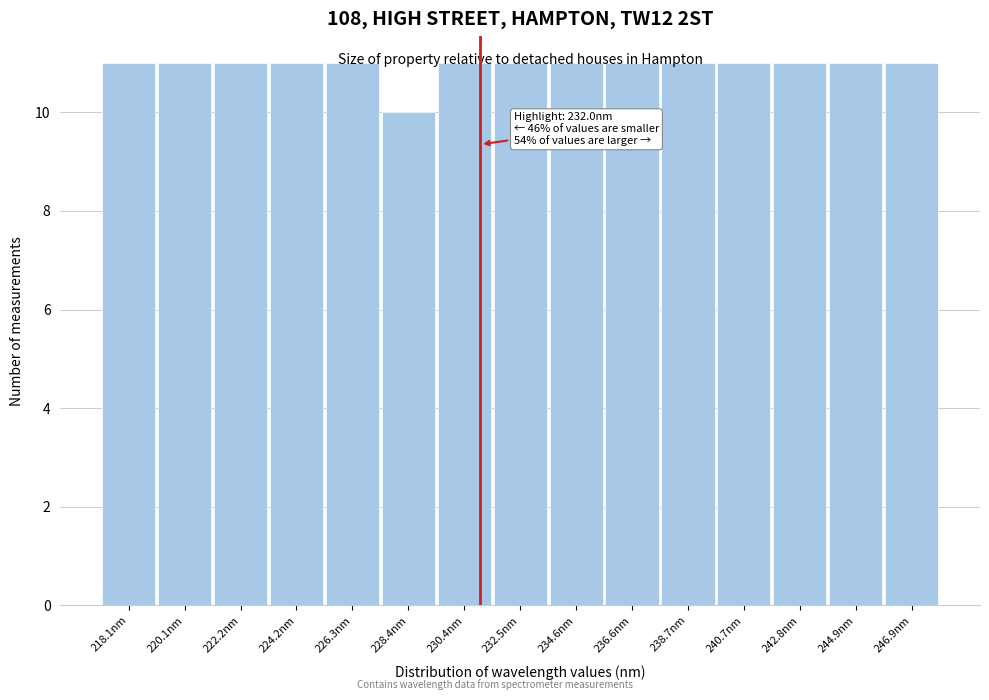

What is the minimum value shown in the chart?

10